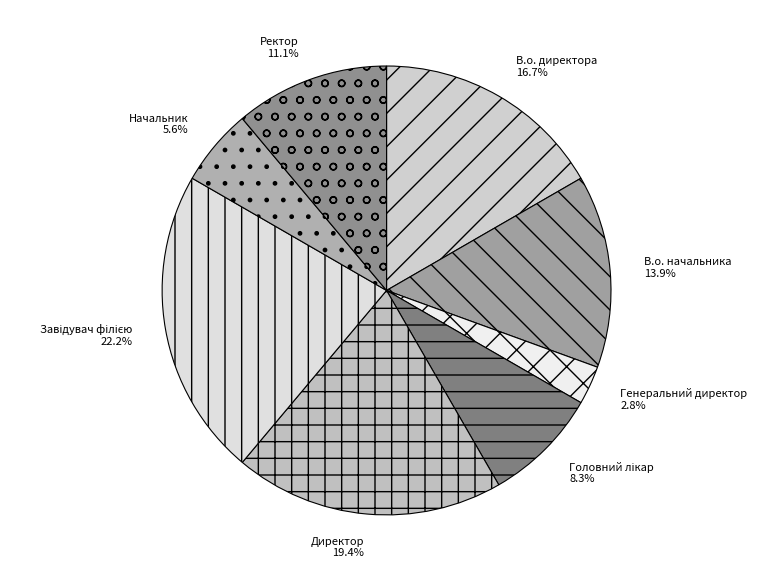

What percentage is the Директор slice, to the nearest percent?

19%